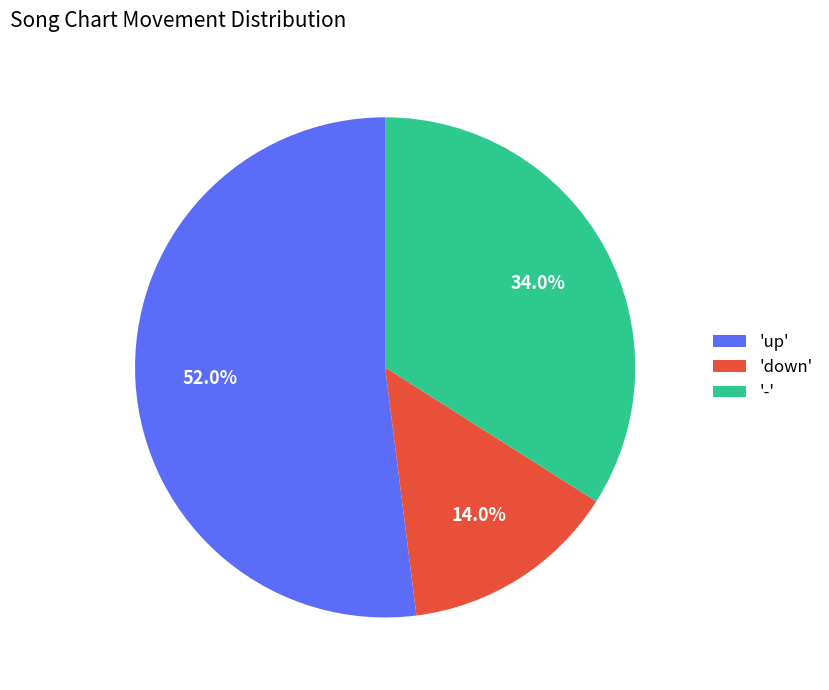

What is the largest slice in the pie chart?

'up'